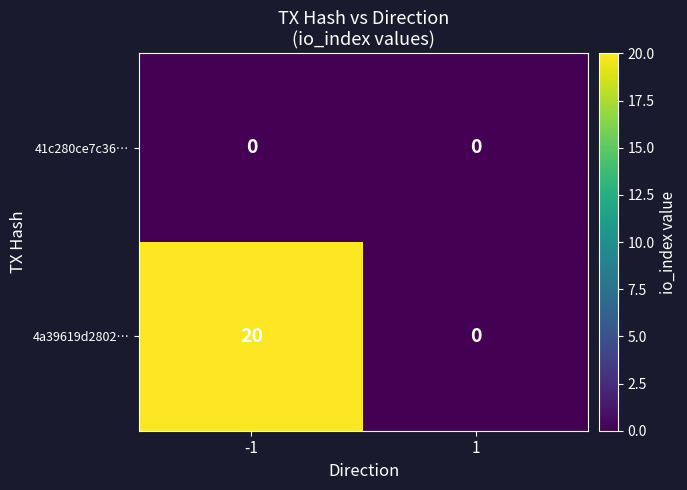

Which series changed the most between -1 and 1?

4a39619d2802…